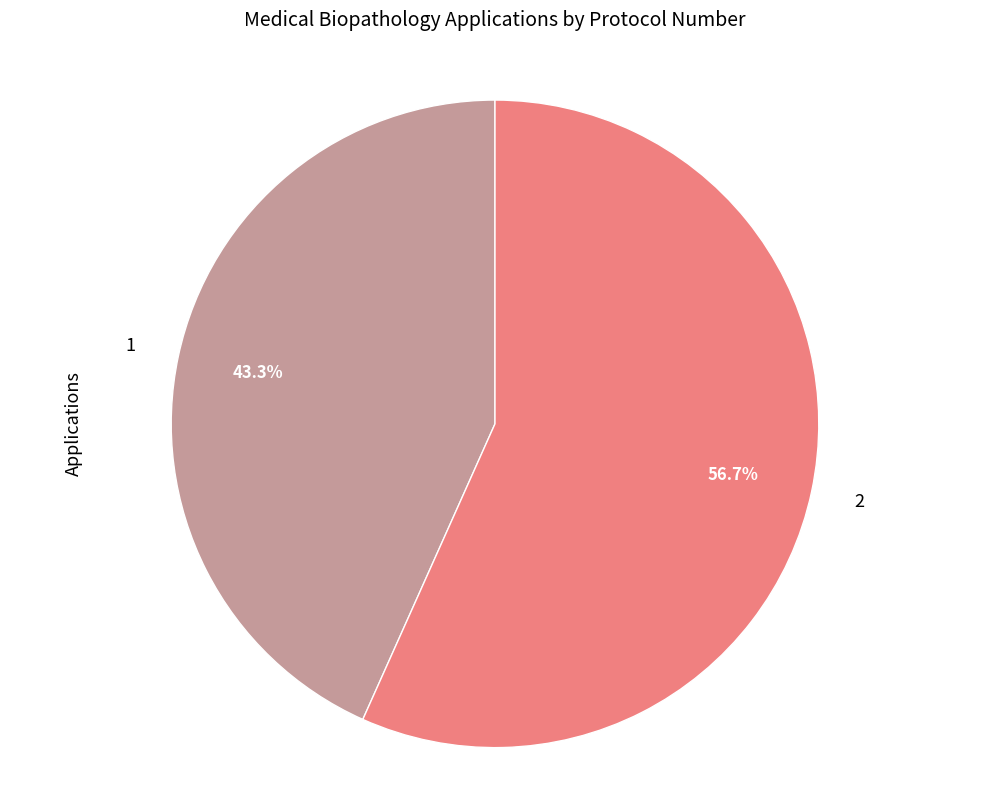

To the nearest percent, what is the combined percentage of 2 and 1?

100%